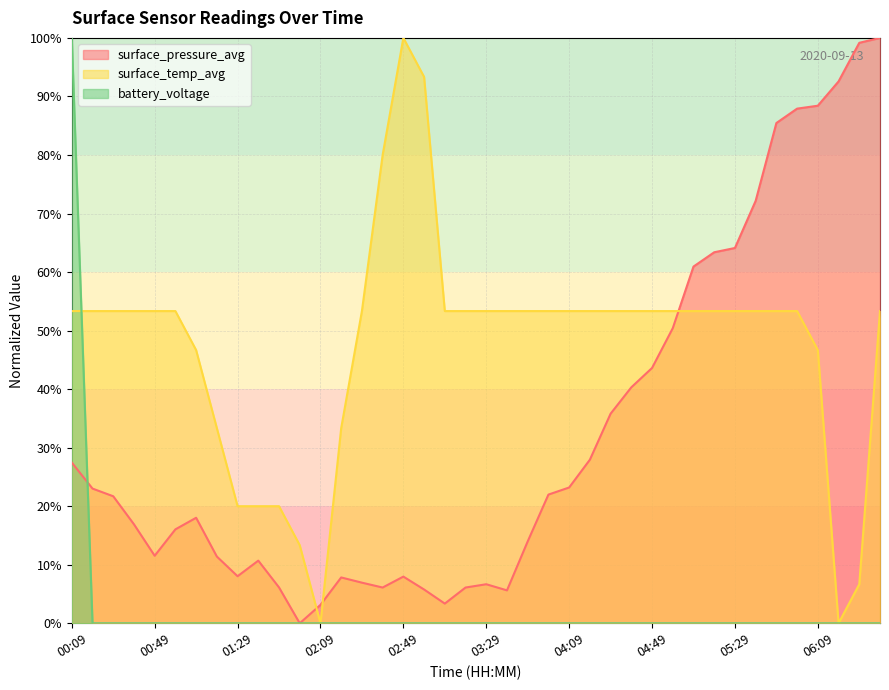

True or false: battery_voltage and surface_pressure_avg cross at least once.

True